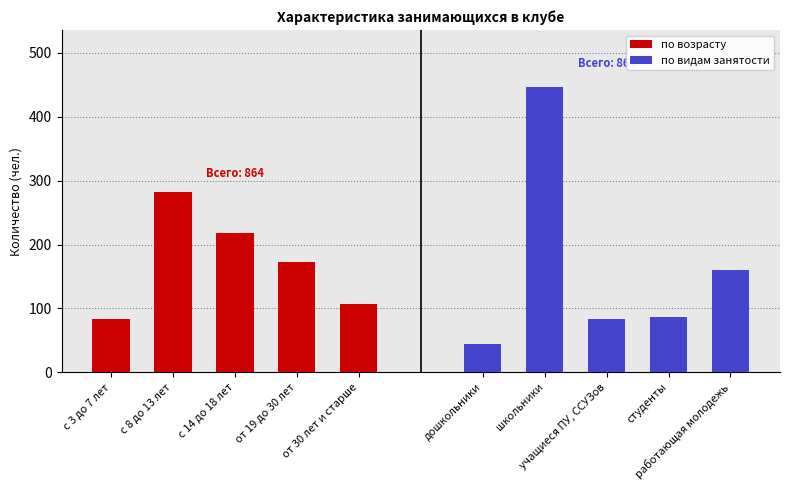

What is the minimum value shown in the chart?

45